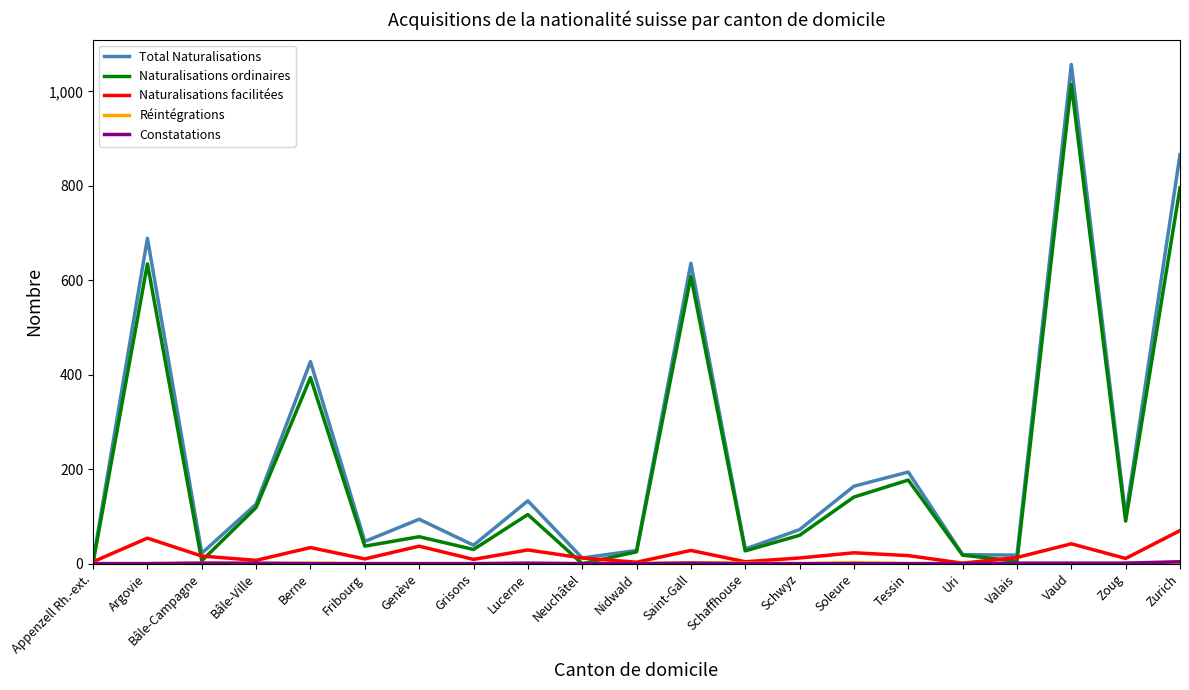

Is this an area chart (filled region under the line)?

No